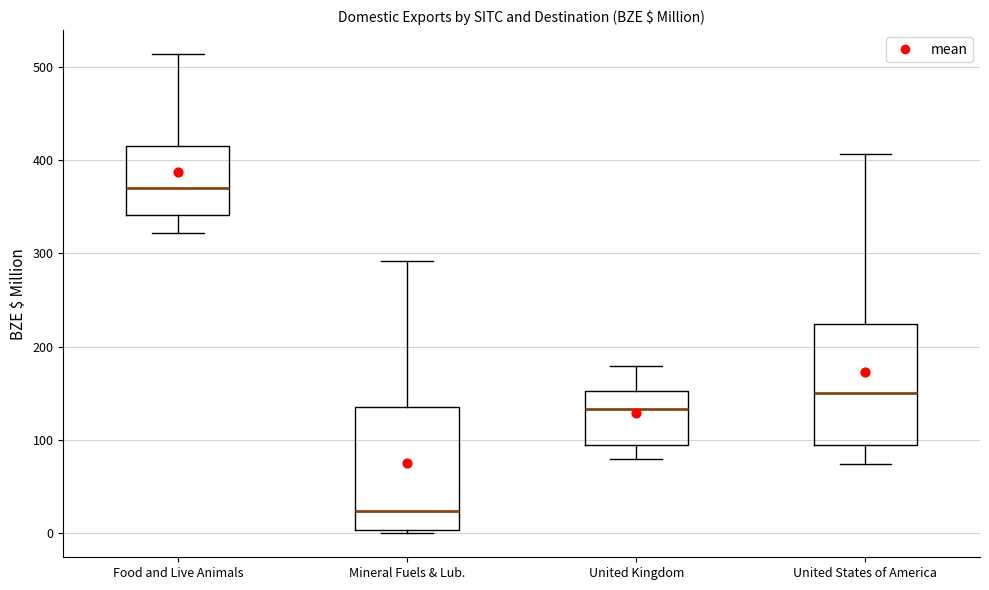

Reading left to right, transcribe this box plot: for each box, give where its median line is, the range the box spans, and where its two whiskers end, as read against the y-axis. The values are not printed on the chart, so give them approximately, as read against the axis.

Food and Live Animals: median 370, box 340 to 410, whiskers 320 to 510
Mineral Fuels & Lub.: median 20, box 0 to 130, whiskers 0 (just below the box's lower edge) to 290
United Kingdom: median 130, box 90 to 150, whiskers 80 to 180
United States of America: median 150, box 90 to 220, whiskers 70 to 410